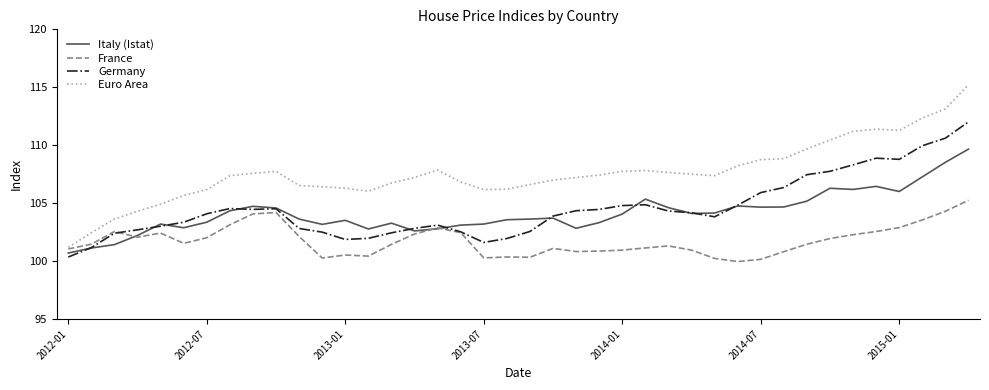

After their last crossing, which series has the higher values: Germany or France?

Germany